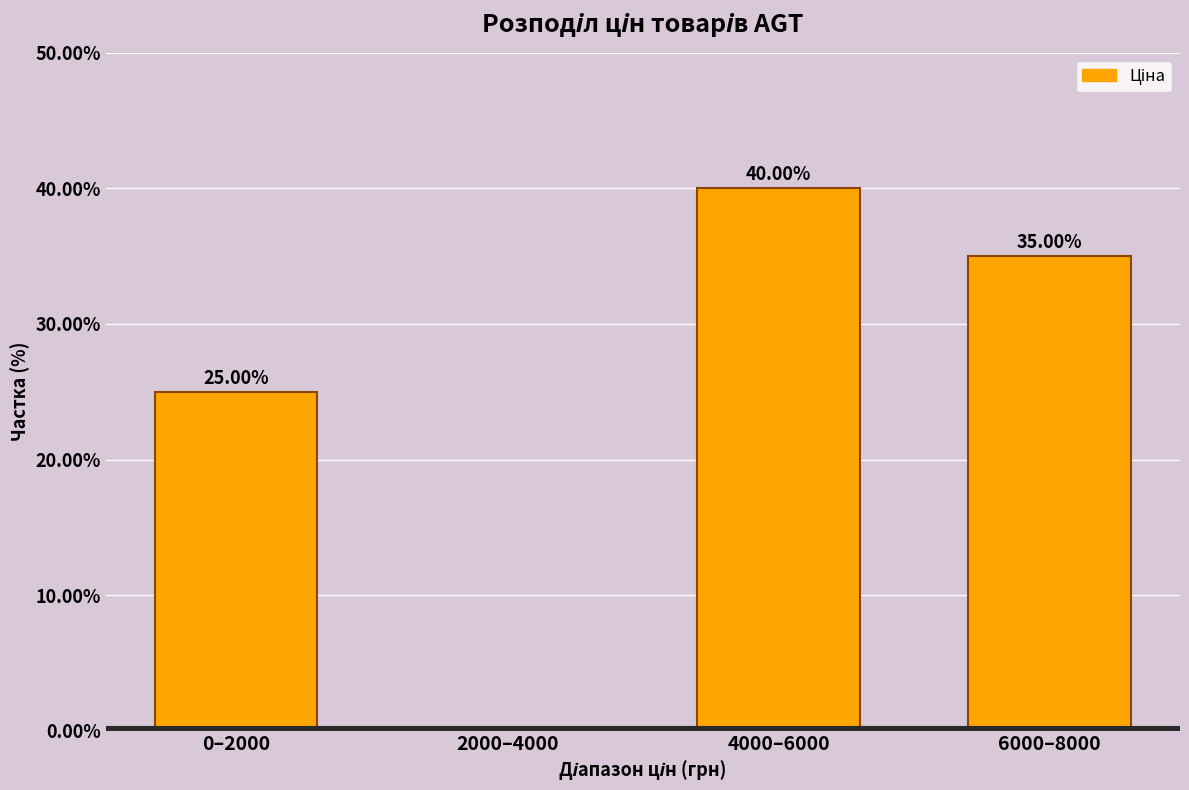

What is the sum of all values?

100